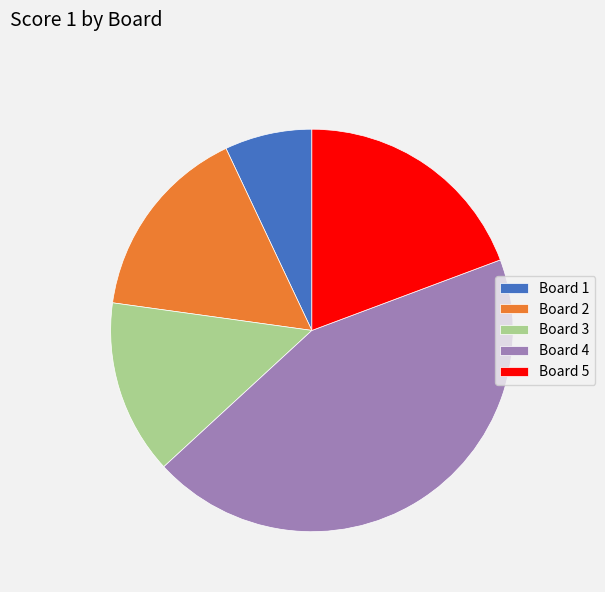

Which category has the biggest portion of the pie?

Board 4